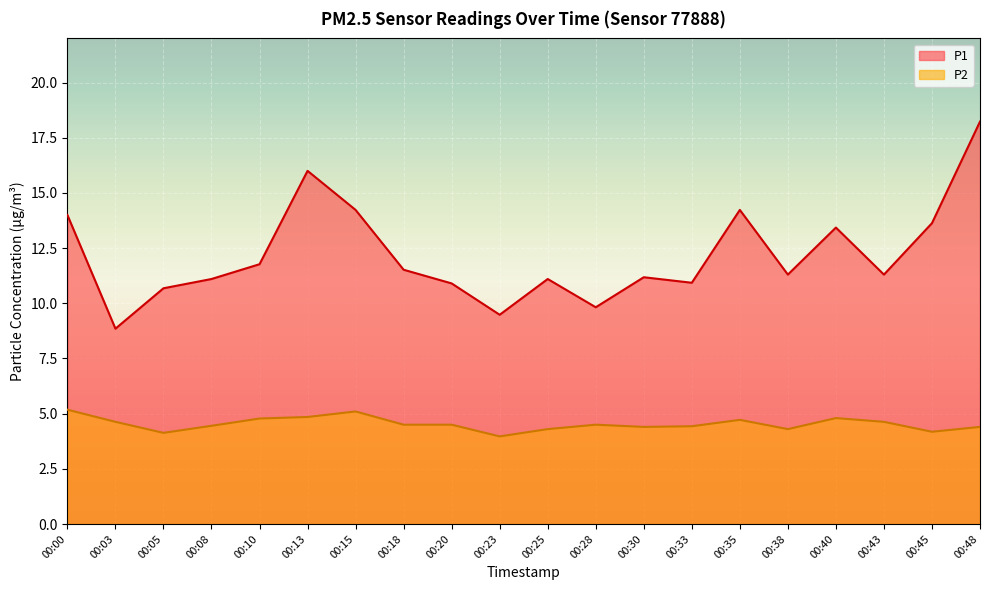

Rank the series by their maximum value, from highest to lowest.

P1, P2